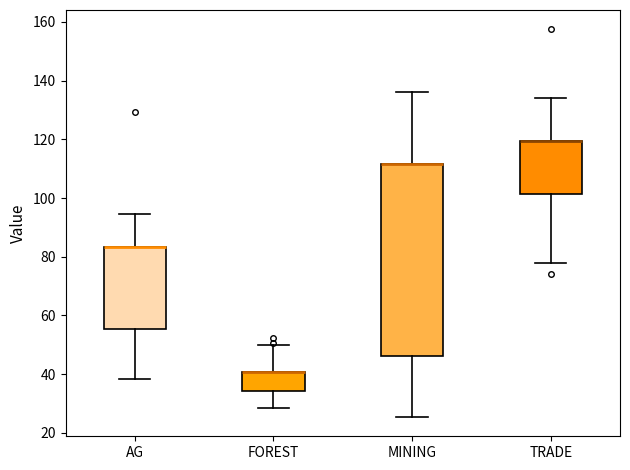

Comparing the boxes themselves (not the whiskers), which one is the tallest?

MINING